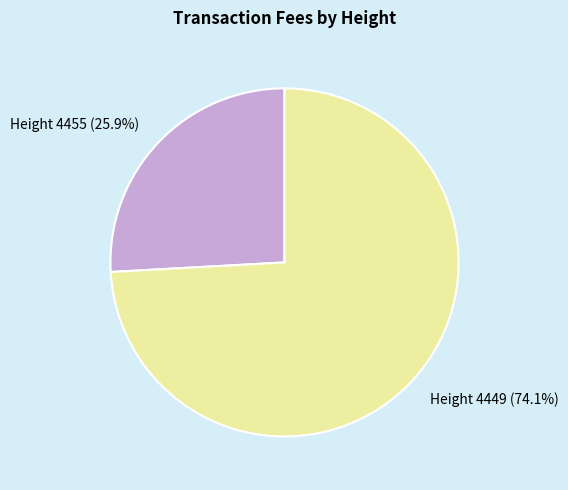

Between Height 4449 and Height 4455, which is larger?

Height 4449